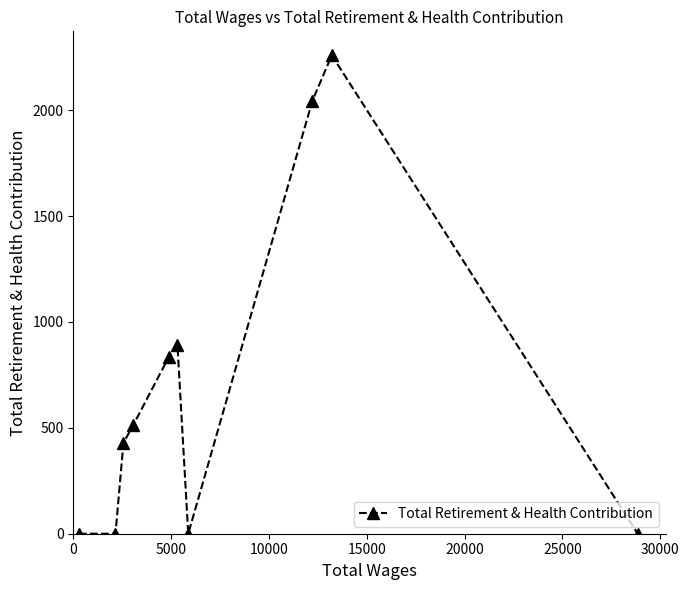

How many data points does each series have?

10